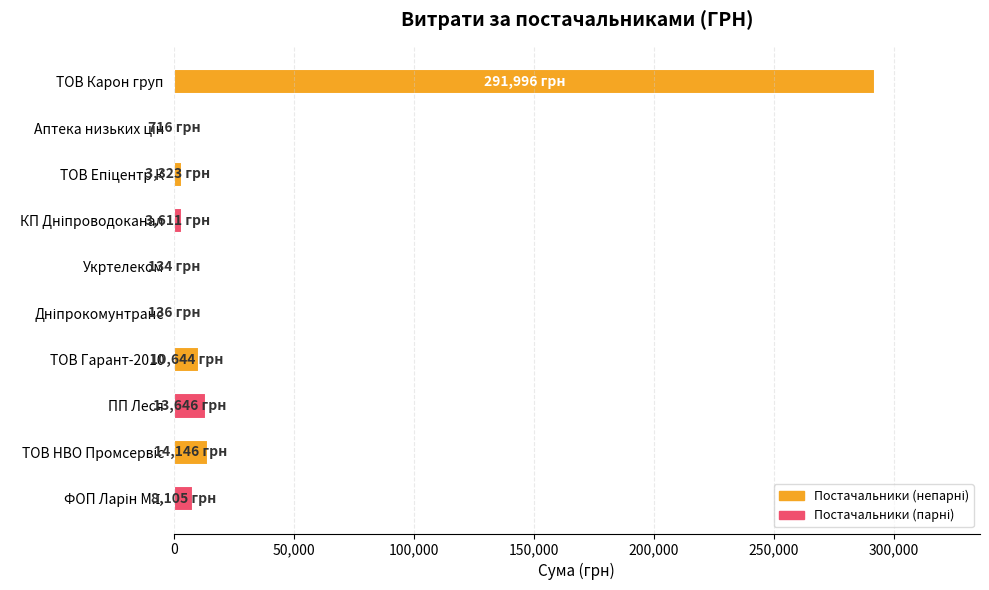

Which category has the highest value across all series?

ТОВ Карон груп